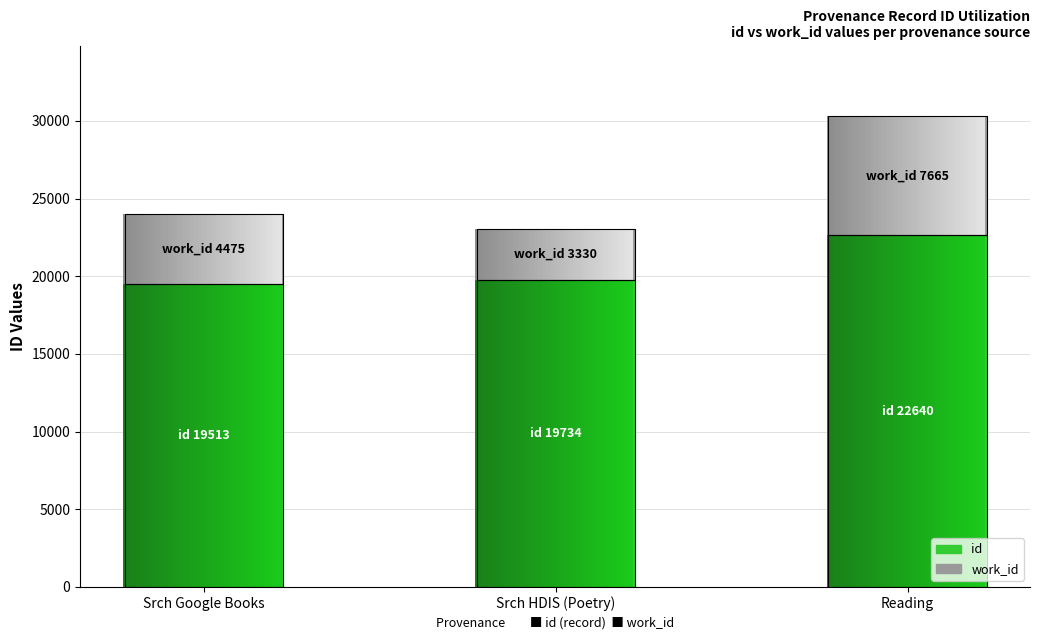

Between Srch HDIS (Poetry) and Srch Google Books, which is larger?

Srch HDIS (Poetry)